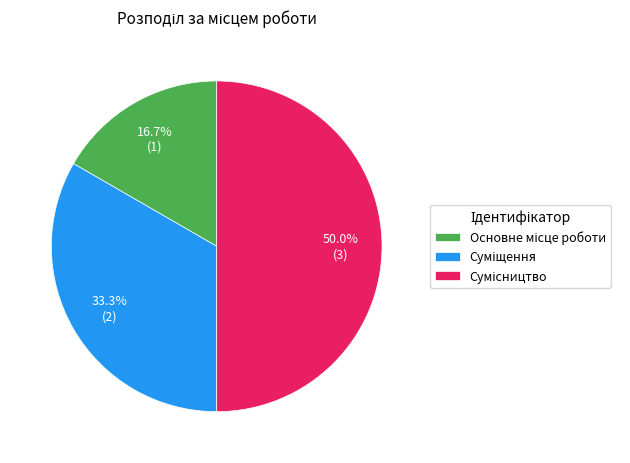

Rank the categories by value from highest to lowest.

Сумісництво, Суміщення, Основне місце роботи